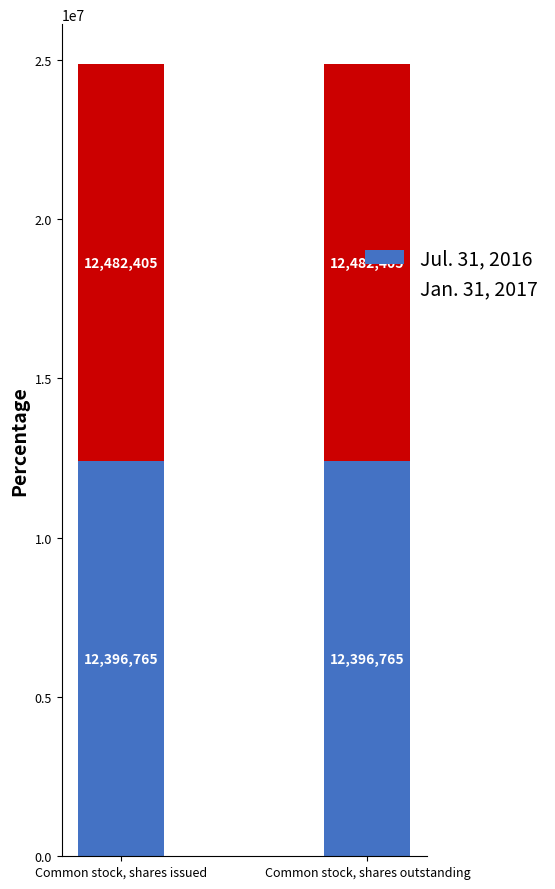

Reading left to right, transcribe the values for Jul. 31, 2016.

Common stock, shares issued=12396765	Common stock, shares outstanding=12396765